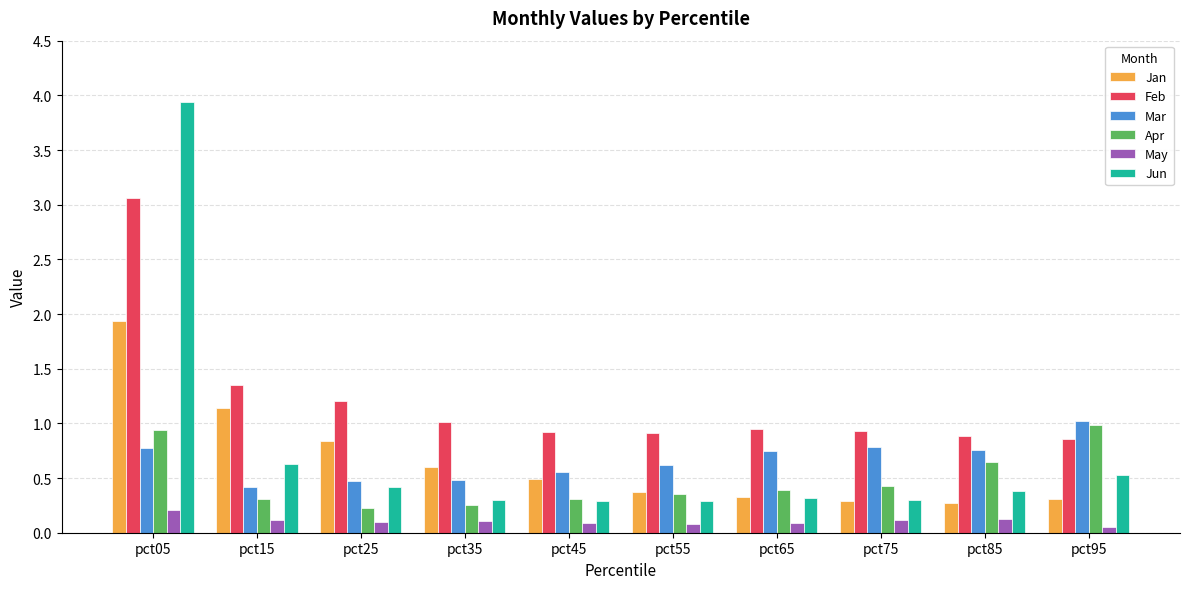

What is the average value of the Feb series?

1.2